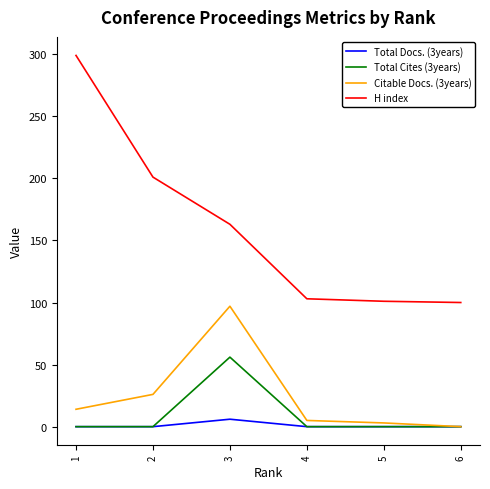

Between 3 and 5, which series saw the biggest shift?

Citable Docs. (3years)